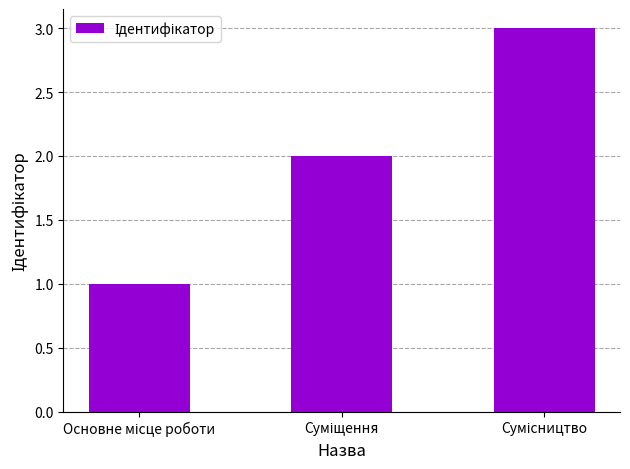

What is the maximum value shown in the chart?

3